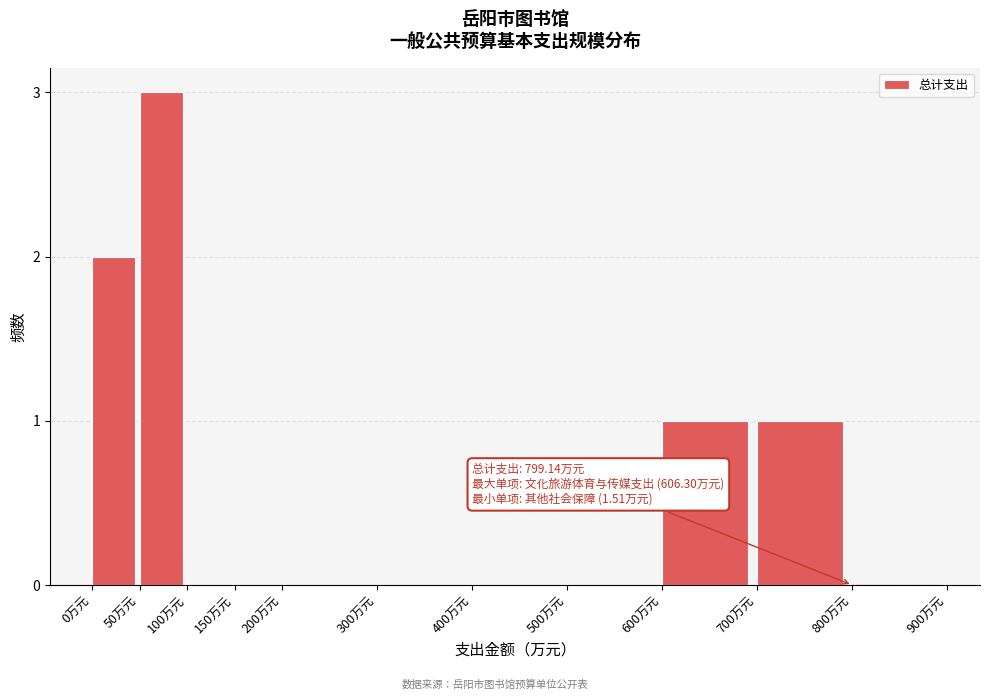

Reading left to right, extract all data points from this chart.

0万元=2	50万元=3	100万元=0	150万元=0	200万元=0	300万元=0	400万元=0	500万元=0	600万元=1	700万元=1	800万元=0